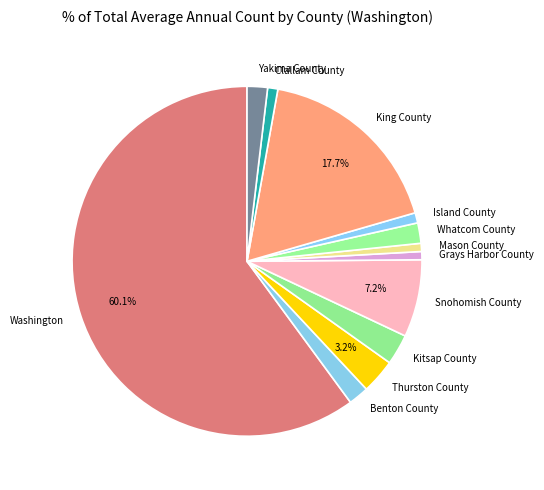

How many slices are in this pie chart?

12